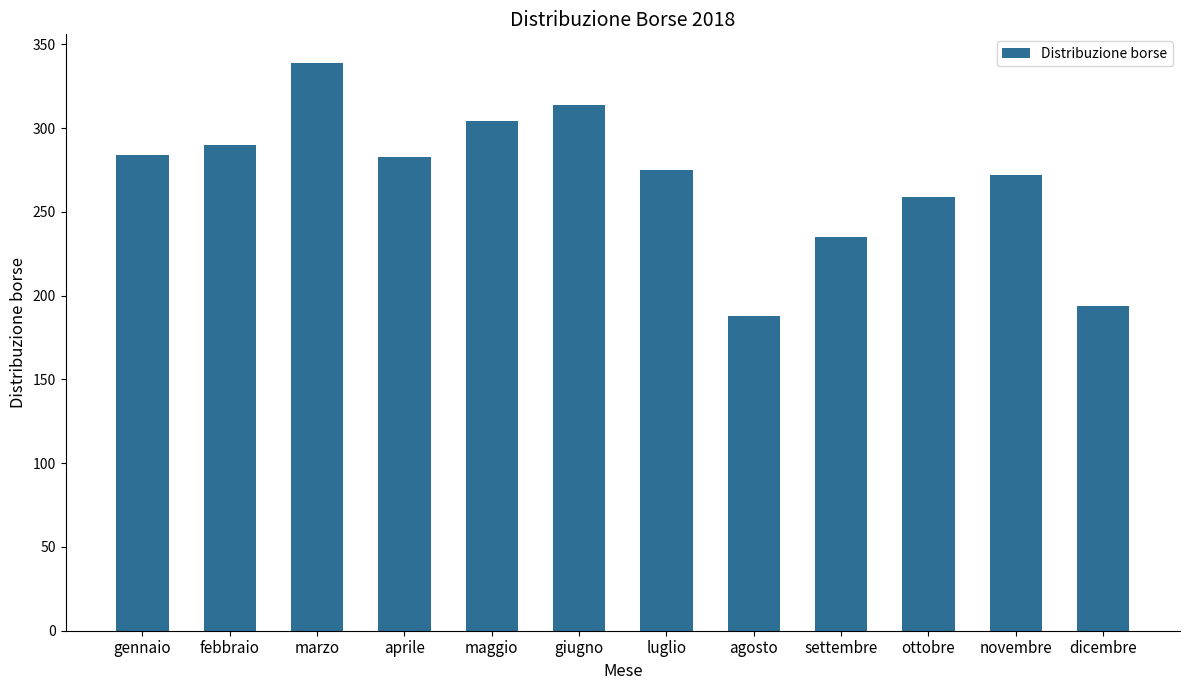

What is the change in value from luglio to agosto?

-87